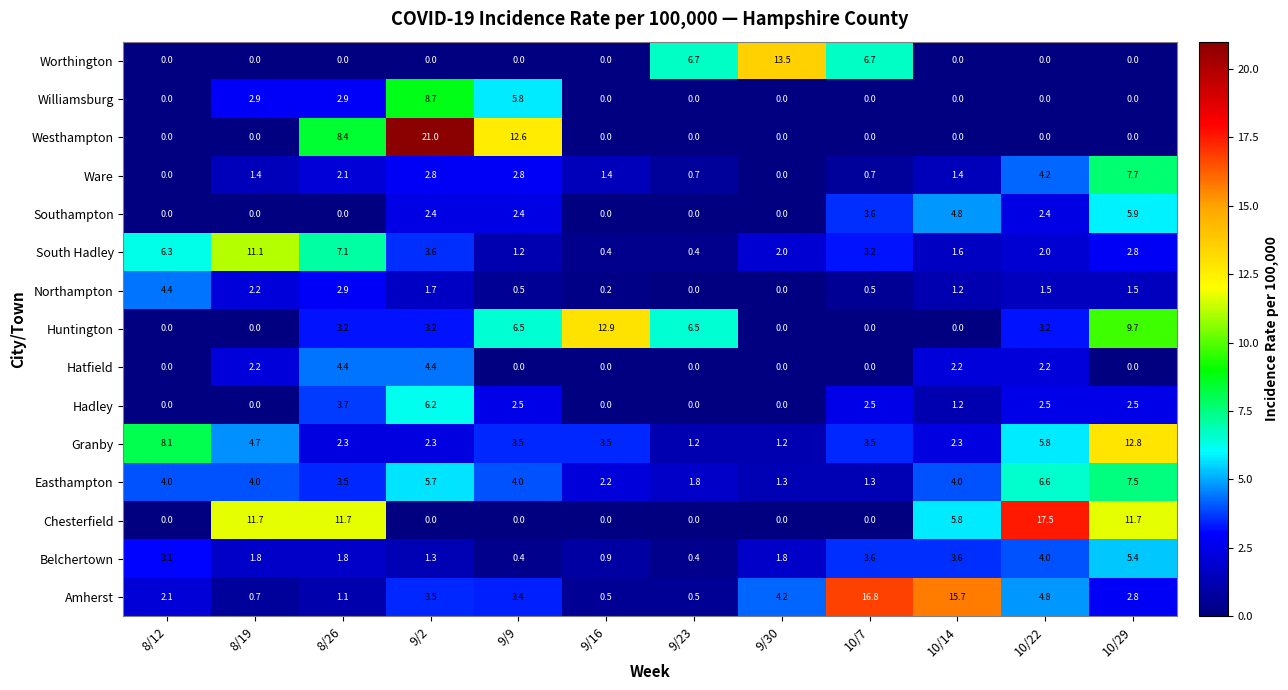

Which series has the widest spread of values?

Westhampton